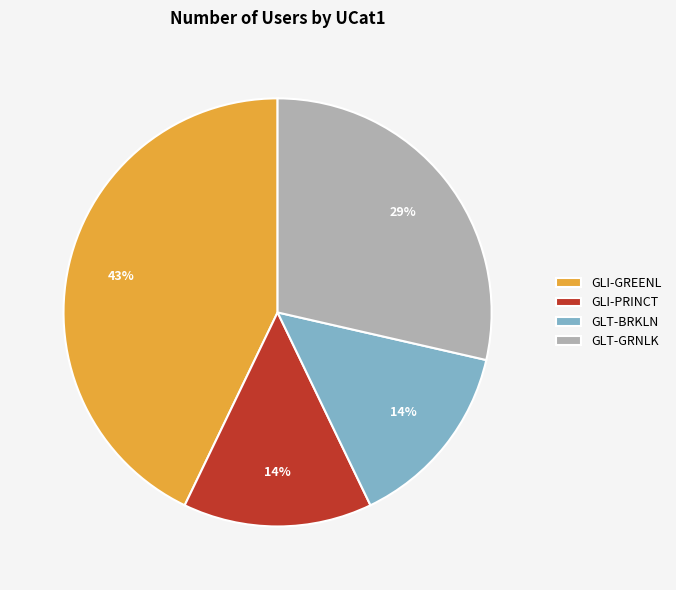

To the nearest percent, what is the difference between the largest and smallest slice percentages?

29%